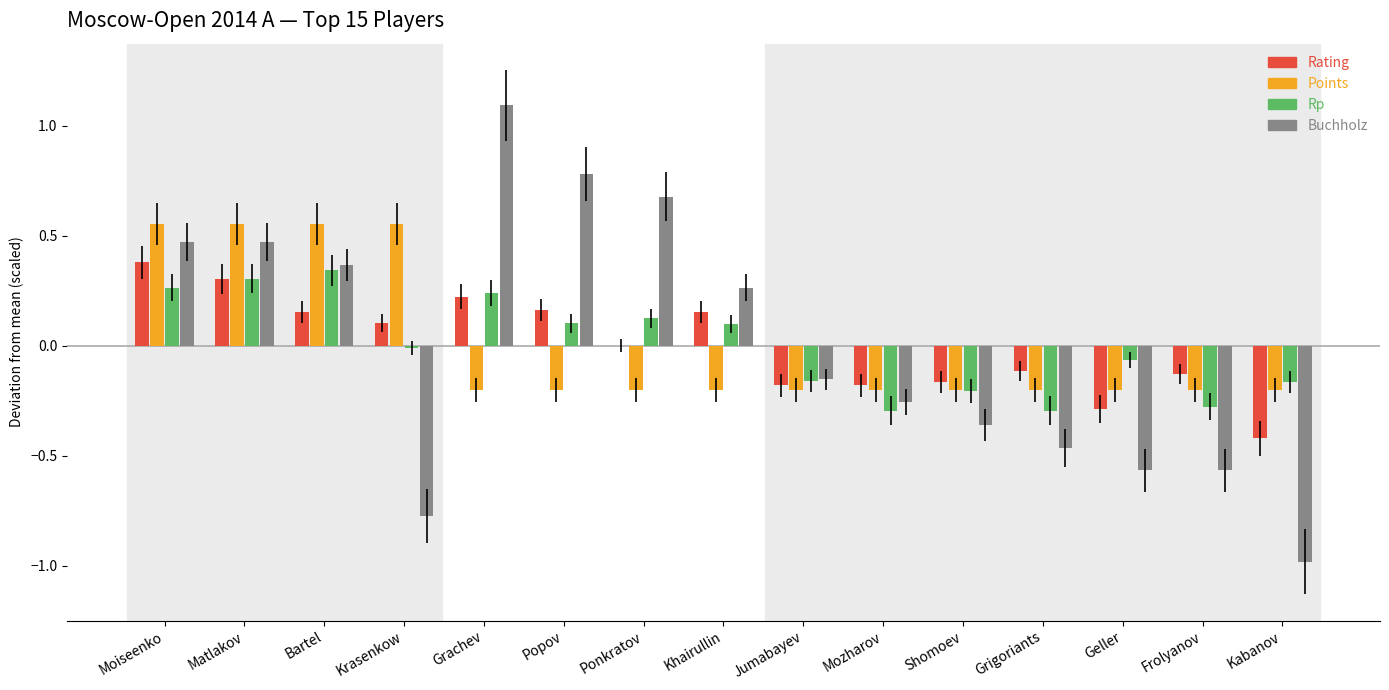

Which series changed the most between Matlakov and Mozharov?

Points